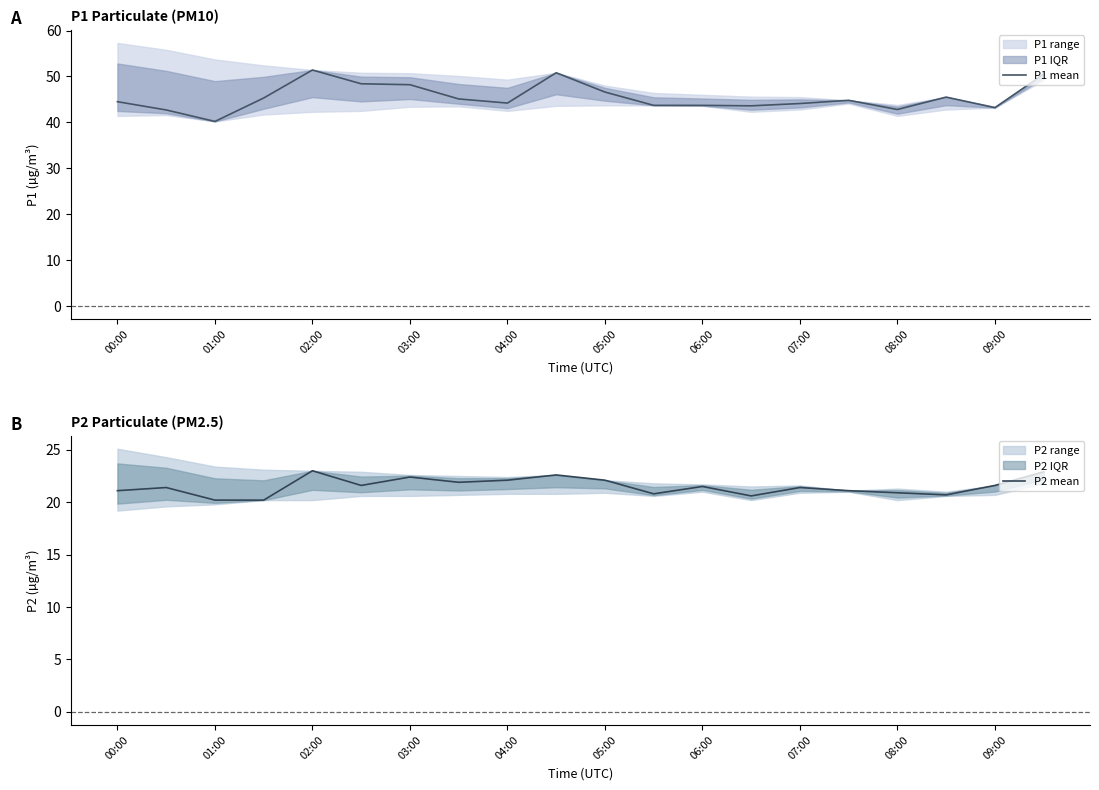

How many lines are shown in the chart?

2